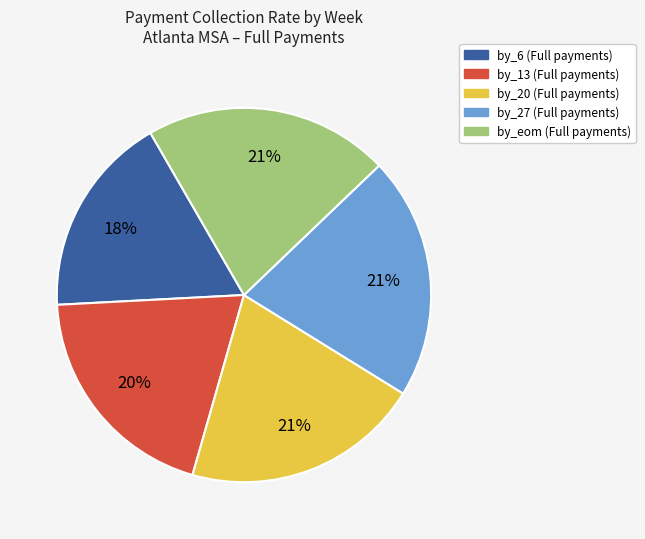

What percentage is the by_eom slice, to the nearest percent?

21%